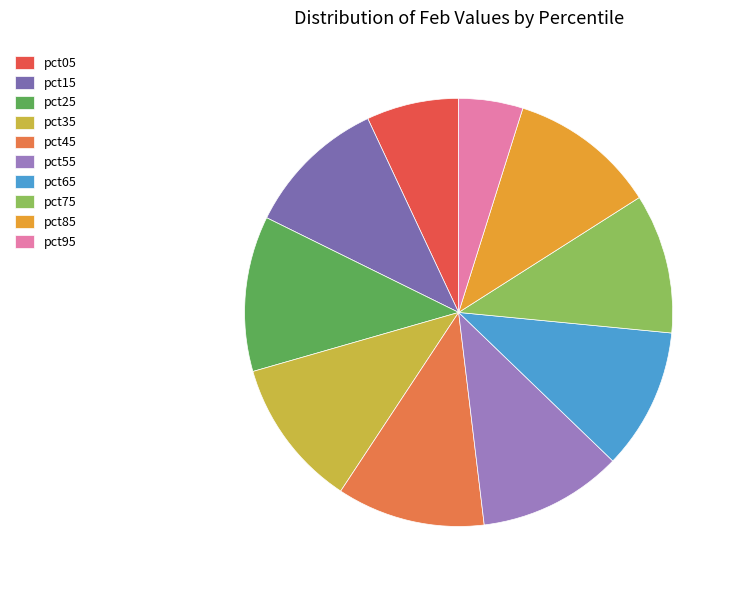

Which category has the smallest portion of the pie?

pct95